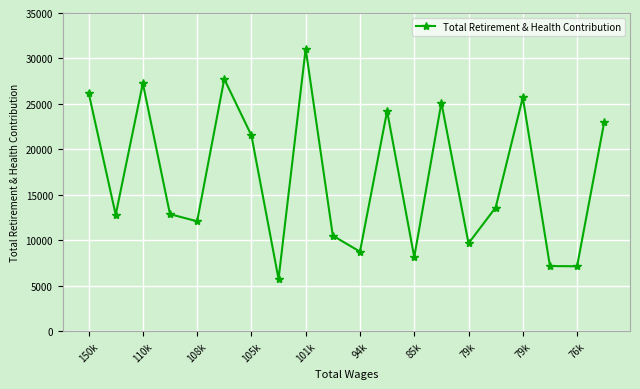

What is the maximum value shown in the chart?

31062